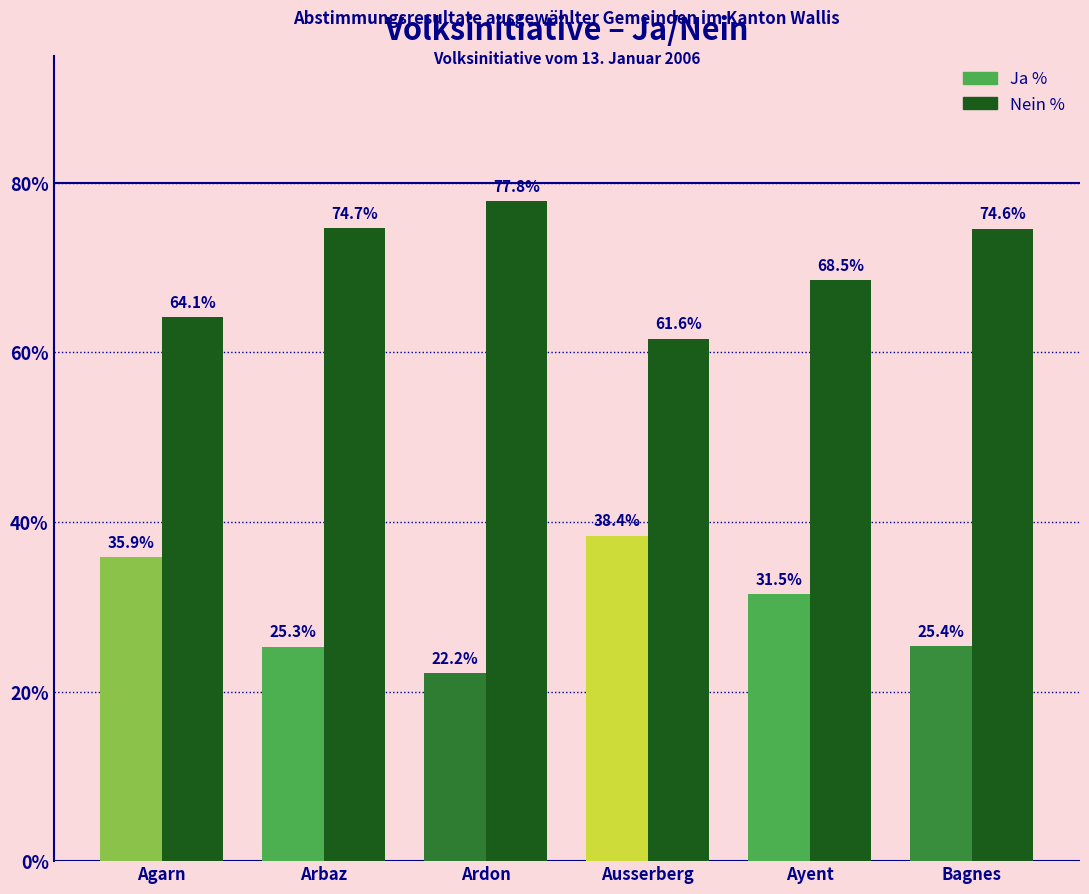

Which label corresponds to the largest value in the chart?

Ardon